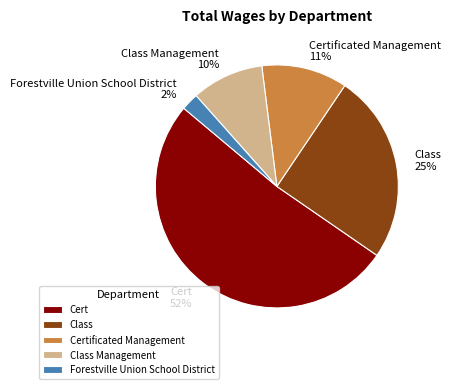

To the nearest percent, what is the combined percentage of Cert and Forestville Union School District?

54%